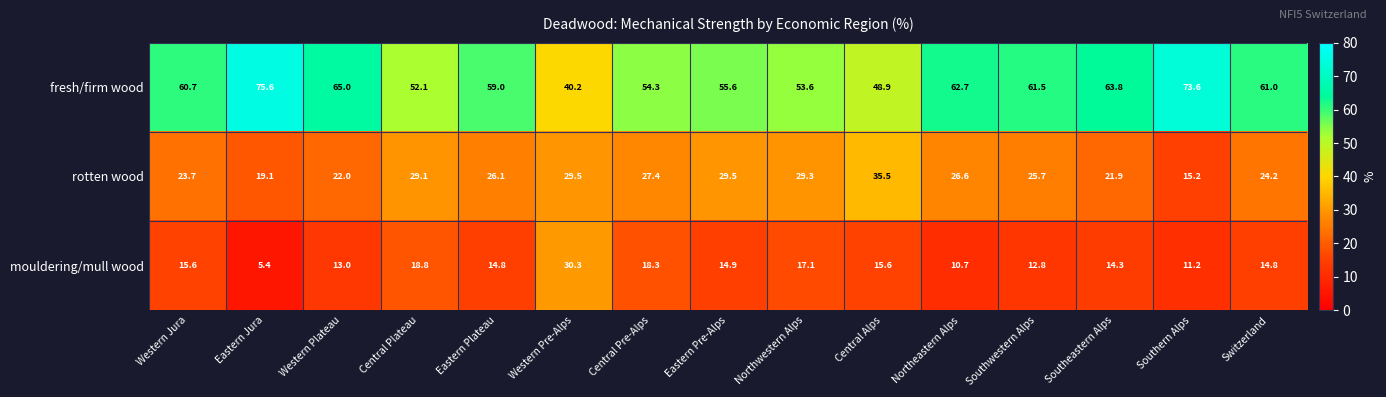

At Central Pre-Alps, list the series in order from largest to smallest.

fresh/firm wood, rotten wood, mouldering/mull wood